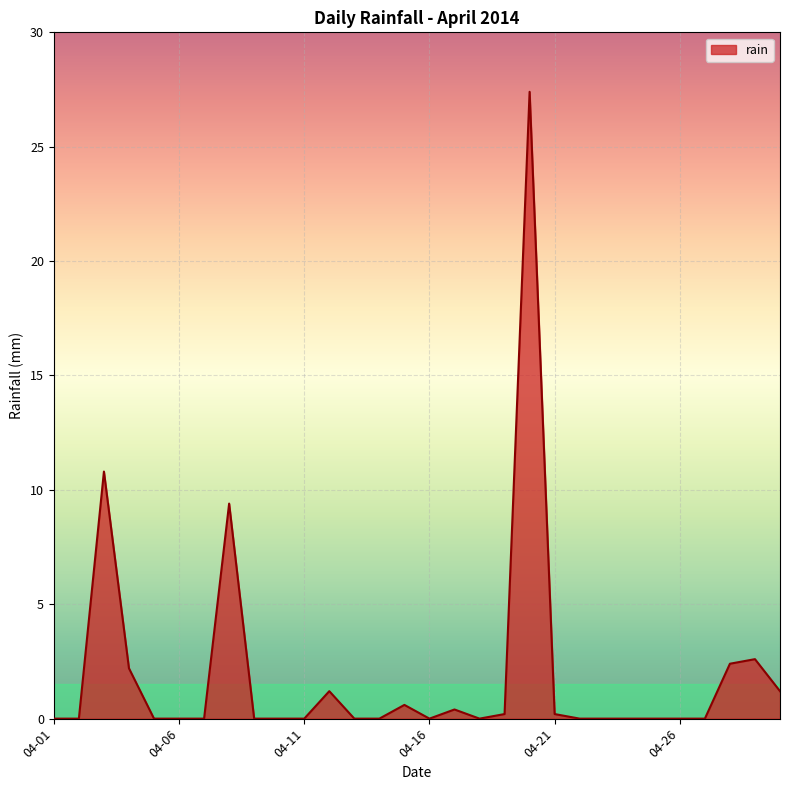

What is the maximum value shown in the chart?

27.4